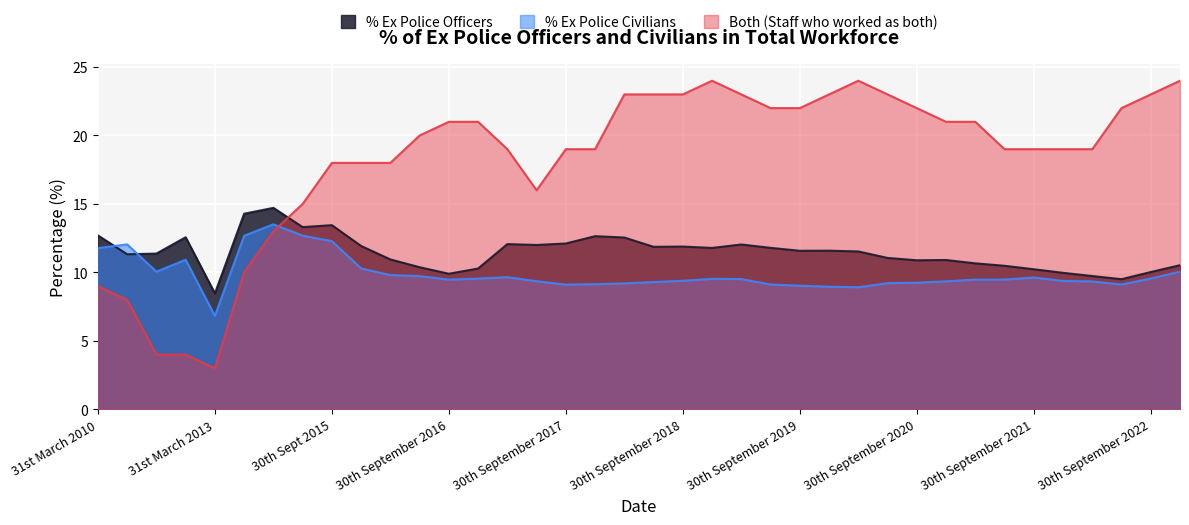

Is the value of Both (Staff who worked as both) at 30th September 2021 greater than the value of % Ex Police Civilians at 30th September 2017?

Yes